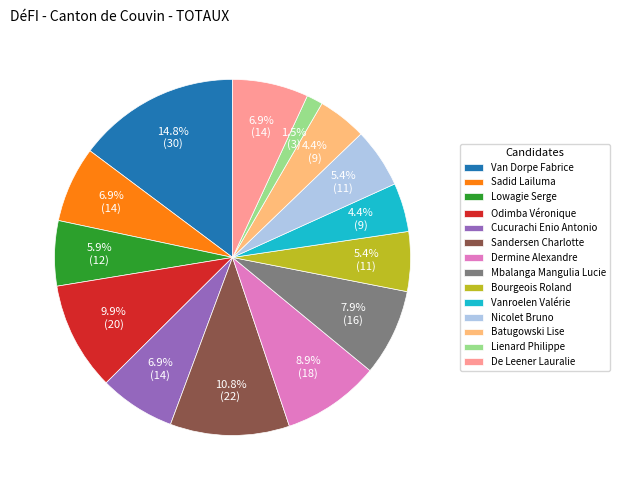

What is the ratio of the value at Cucurachi Enio Antonio to the value at Nicolet Bruno?

1.3